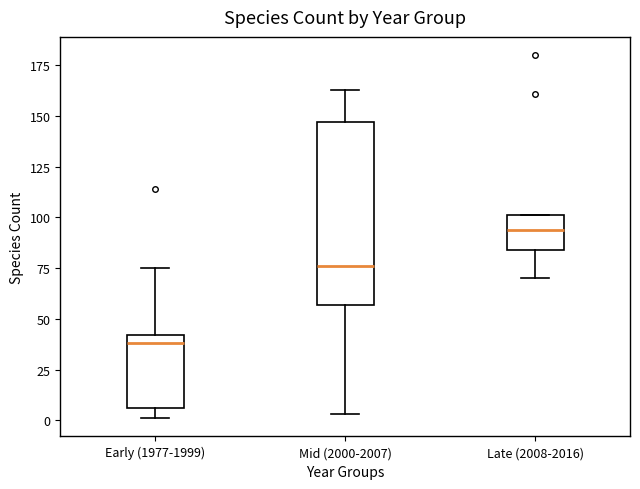

Which box is the tallest, from its lower edge to its upper edge?

Mid (2000-2007)